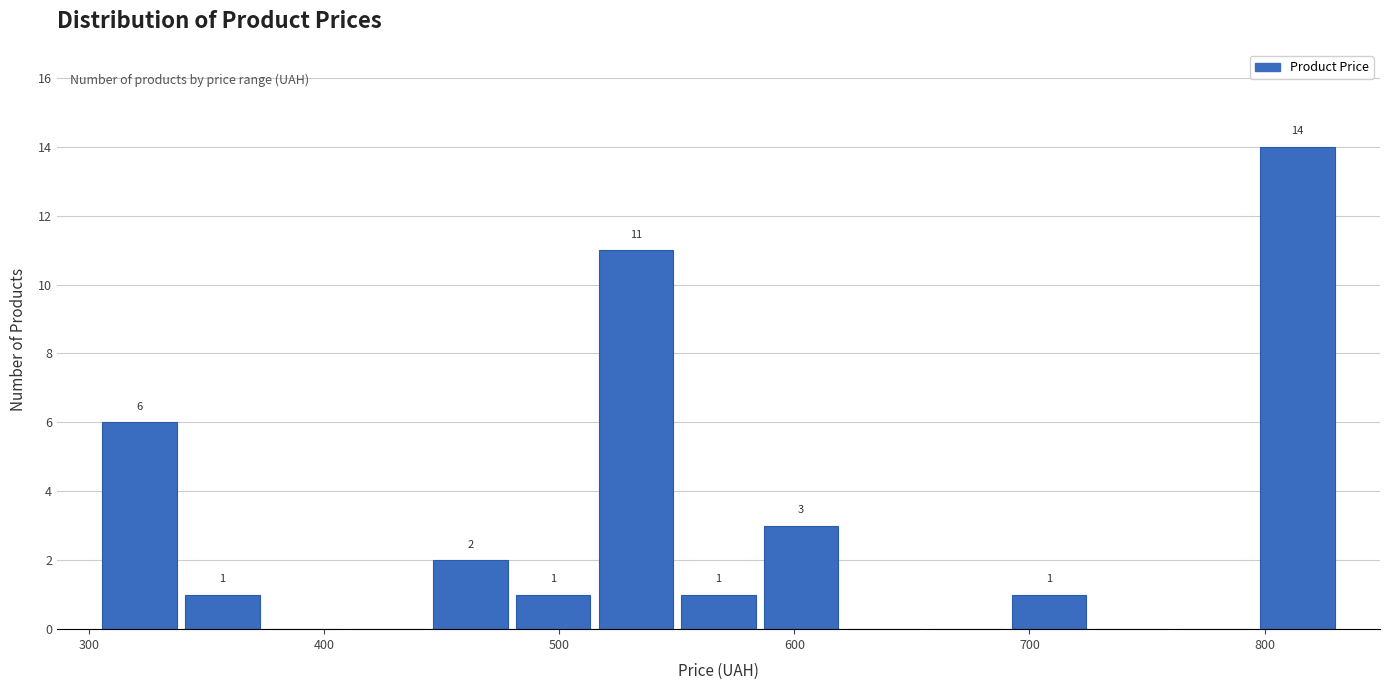

Around what value on the x-axis is the tallest bar? Give the approximate position of its centre, as read against the axis.

810